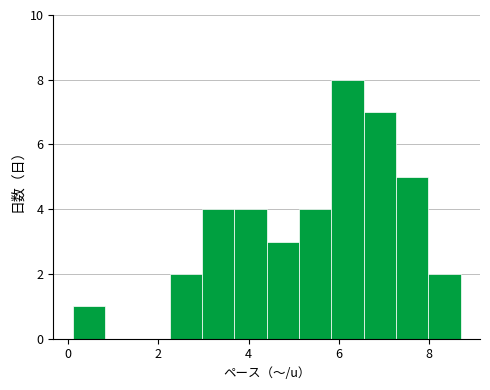

Around what value on the x-axis is the tallest bar? Give the approximate position of its centre, as read against the axis.

6.2